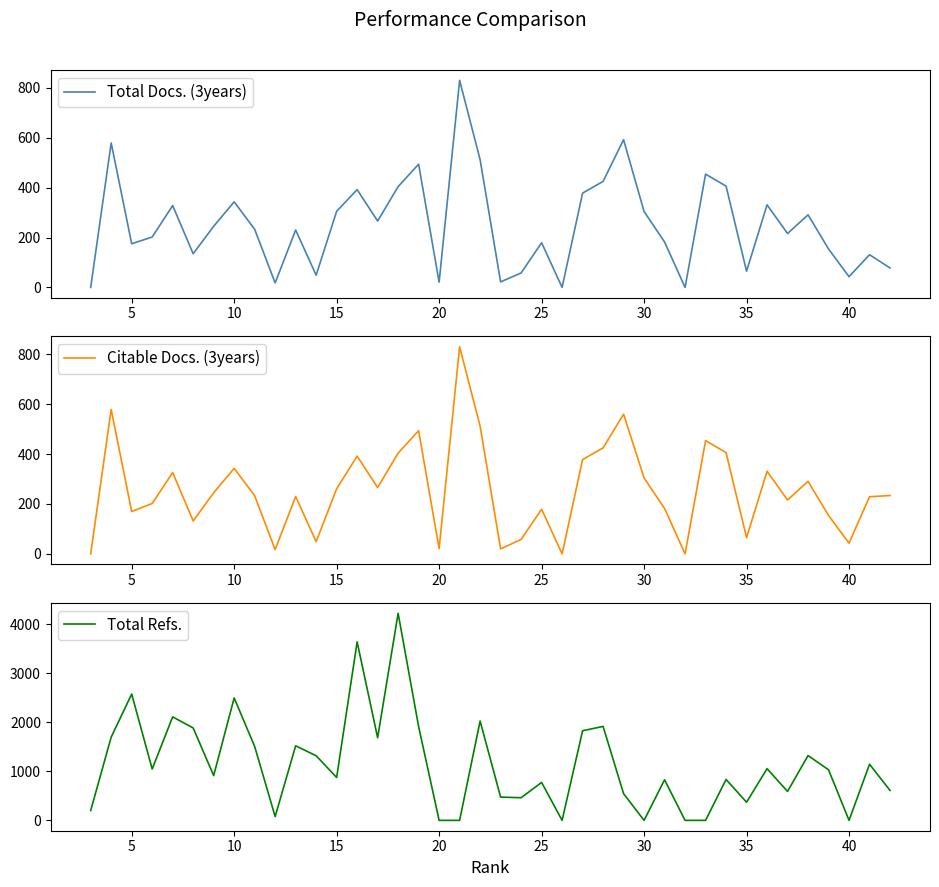

How many categories are shown in the chart?

40